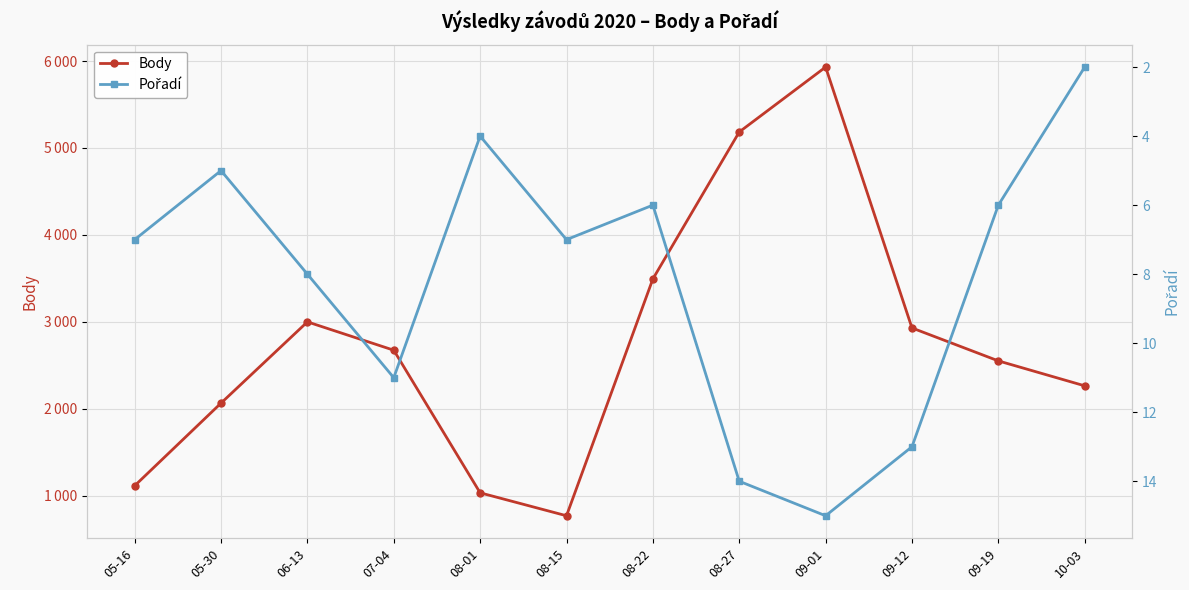

The value of Body at 10-03 is 3061. True or false?

False